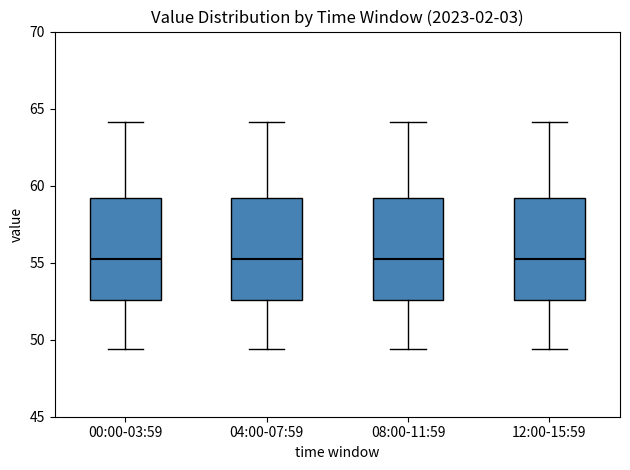

Reading left to right, transcribe this box plot: for each box, give where its median line is, the range the box spans, and where its two whiskers end, as read against the y-axis. The values are not printed on the chart, so give them approximately, as read against the axis.

00:00-03:59: median 55.5, box 52.5 to 59.0, whiskers 49.5 to 64.0
04:00-07:59: median 55.5, box 52.5 to 59.0, whiskers 49.5 to 64.0
08:00-11:59: median 55.5, box 52.5 to 59.0, whiskers 49.5 to 64.0
12:00-15:59: median 55.5, box 52.5 to 59.0, whiskers 49.5 to 64.0